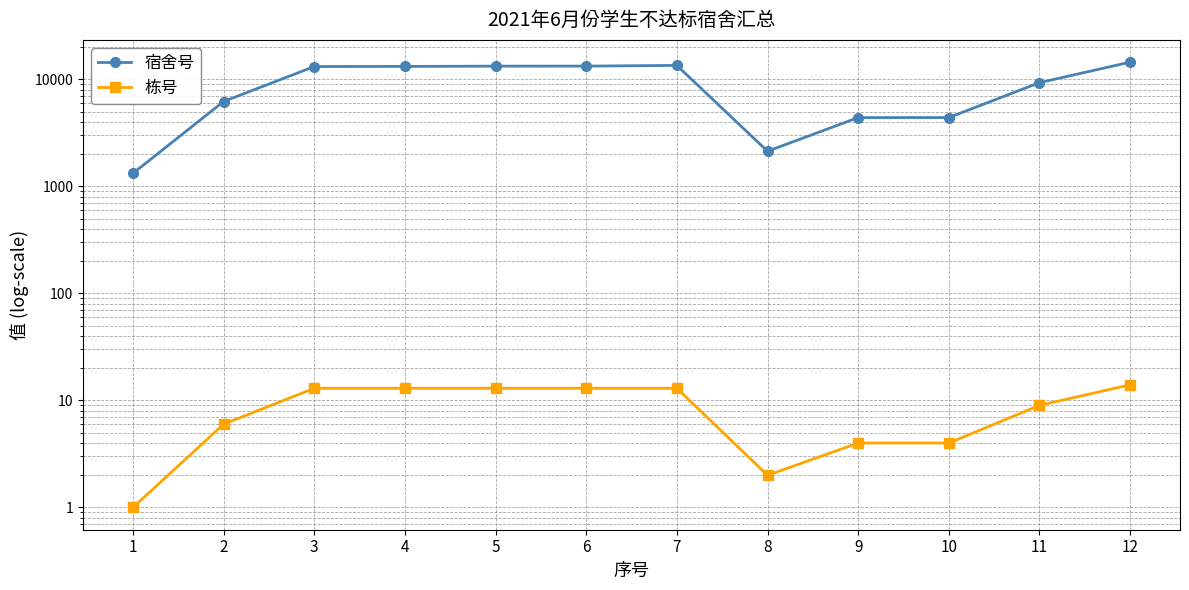

What is the spread (max minus min) of values at 3?

13188